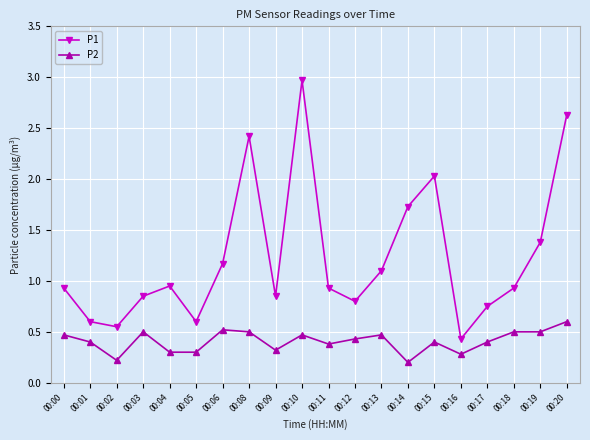

At which category is the sum across all series the highest?

00:10